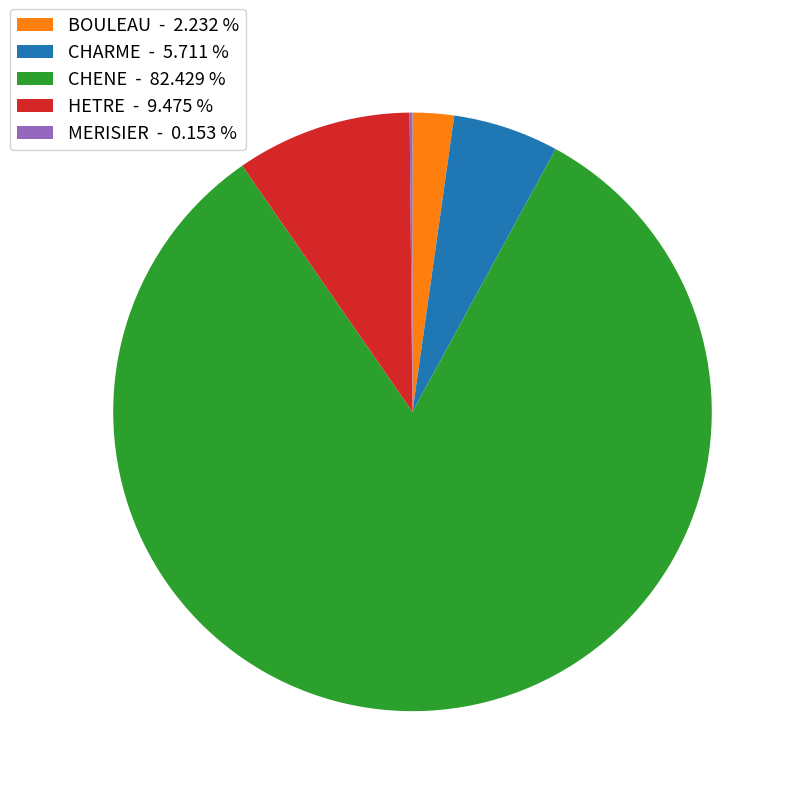

Does any single category account for the majority?

Yes